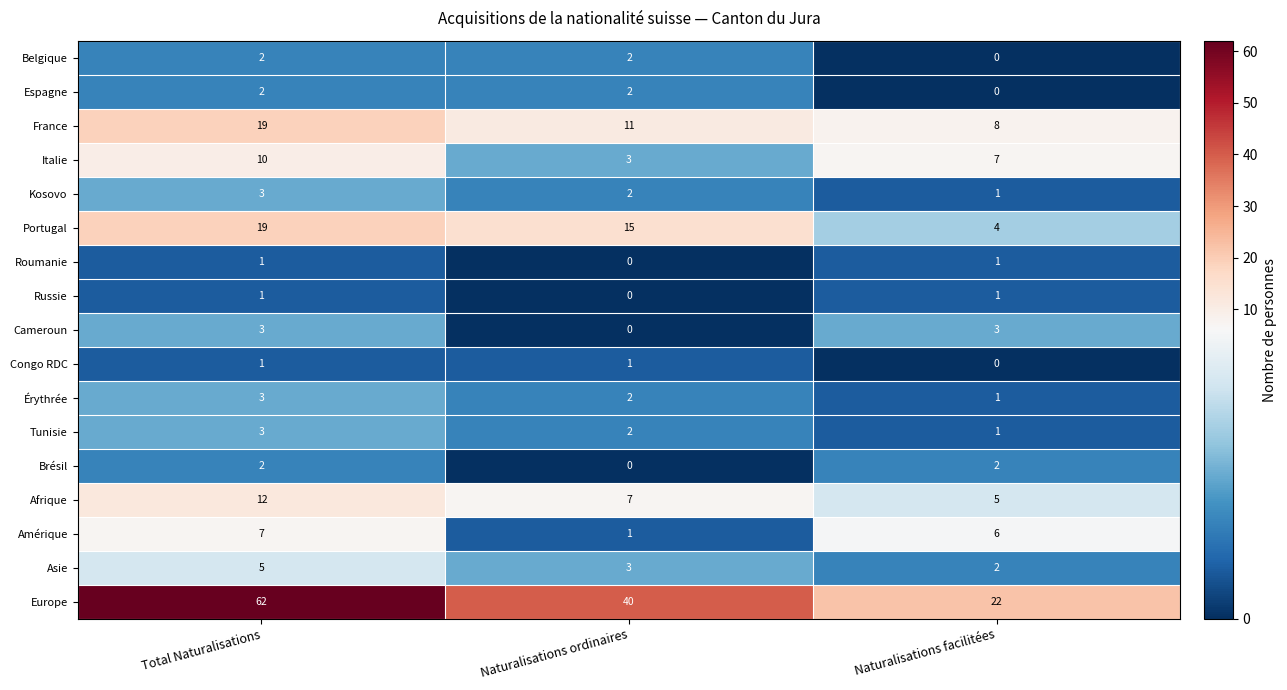

Count the Brésil values in the range 0 to 2.

3